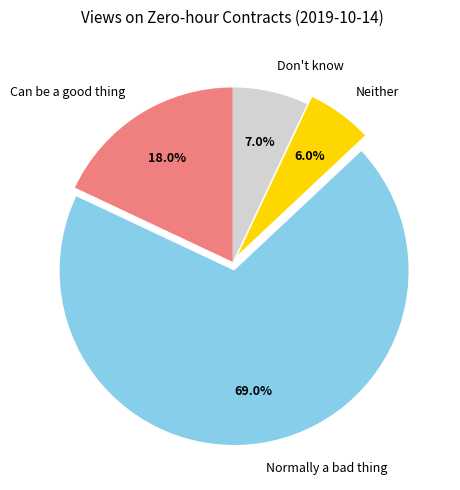

Is it true that Don't know is 18% of the pie?

False